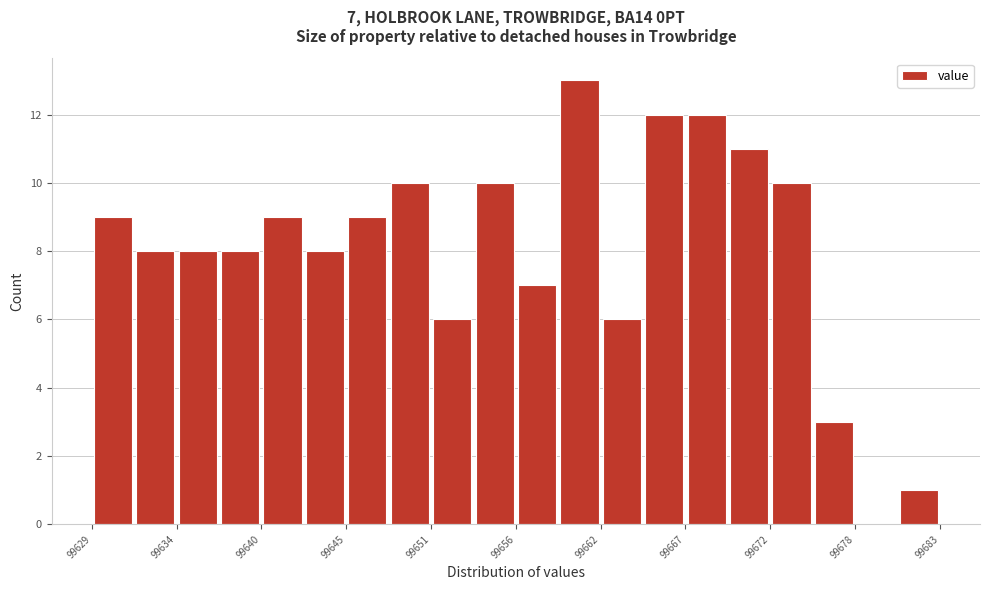

Read against the x-axis, roughly where is the centre of the tallest bar?

99660